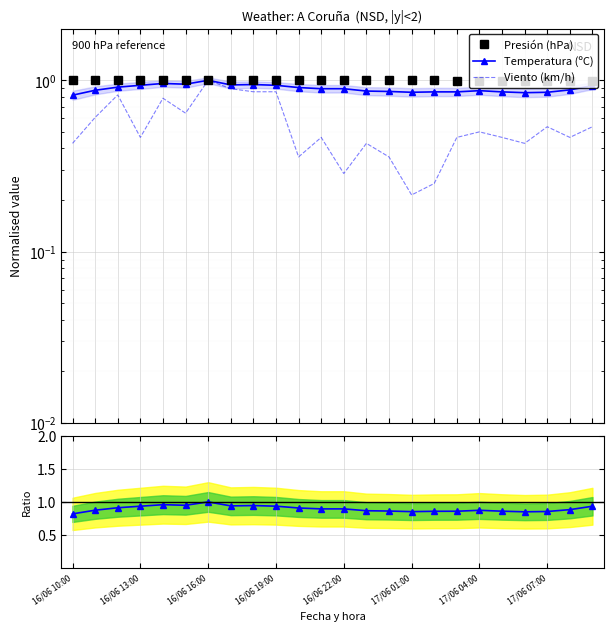

At which category does Presión (hPa) reach its first local valley?

16/06 22:00